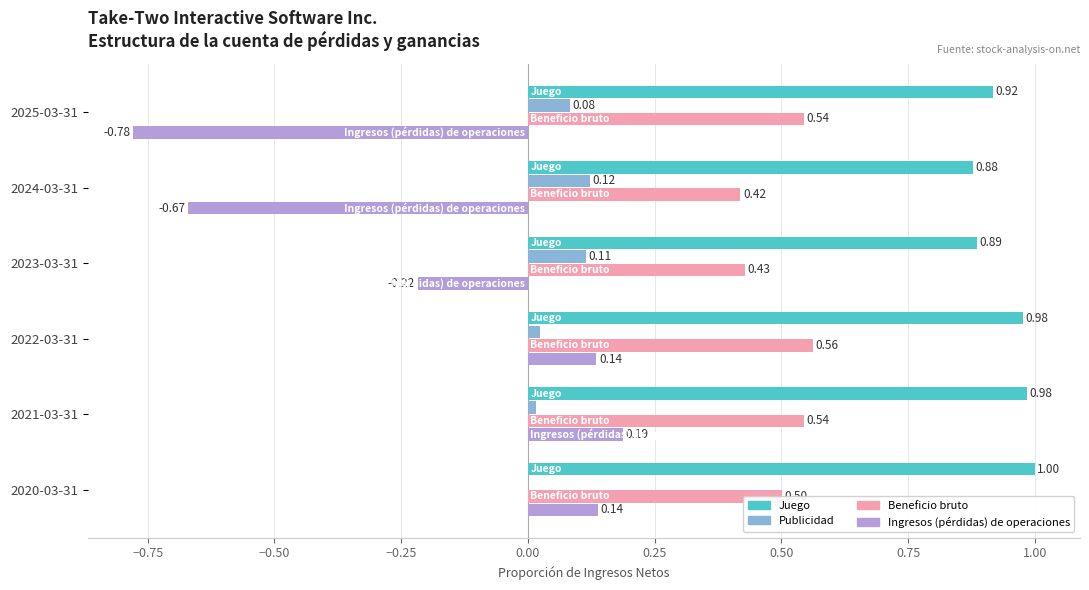

Between 2024-03-31 and 2023-03-31, which series saw the biggest shift?

Ingresos (pérdidas) de operaciones